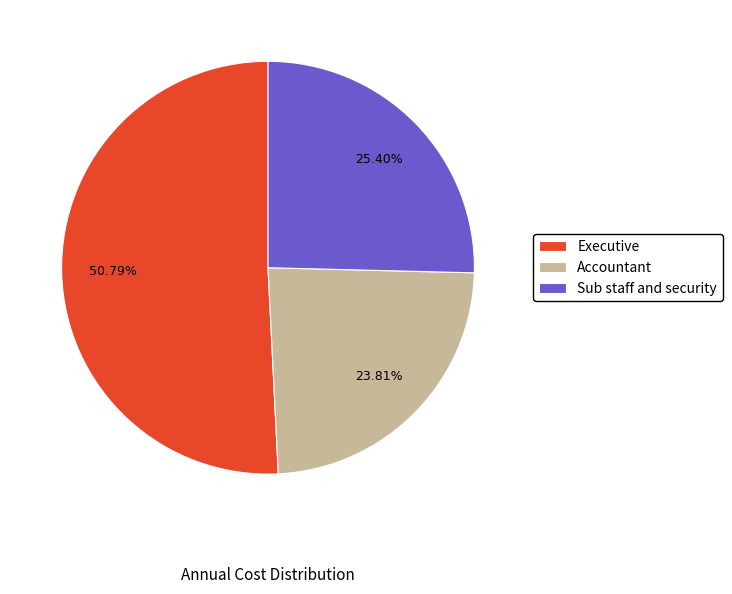

True or false: Sub staff and security accounts for 25% of the total.

True